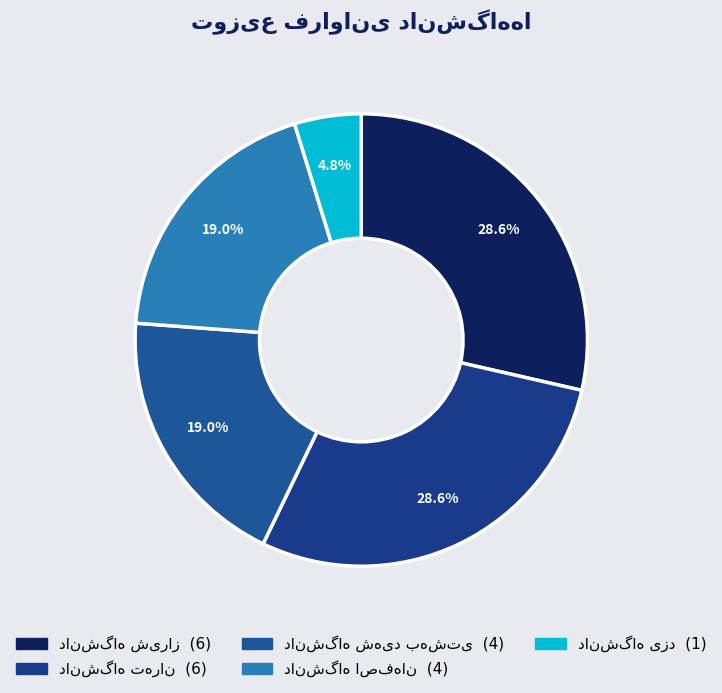

To the nearest percent, what is the difference between the largest and smallest slice percentages?

24%